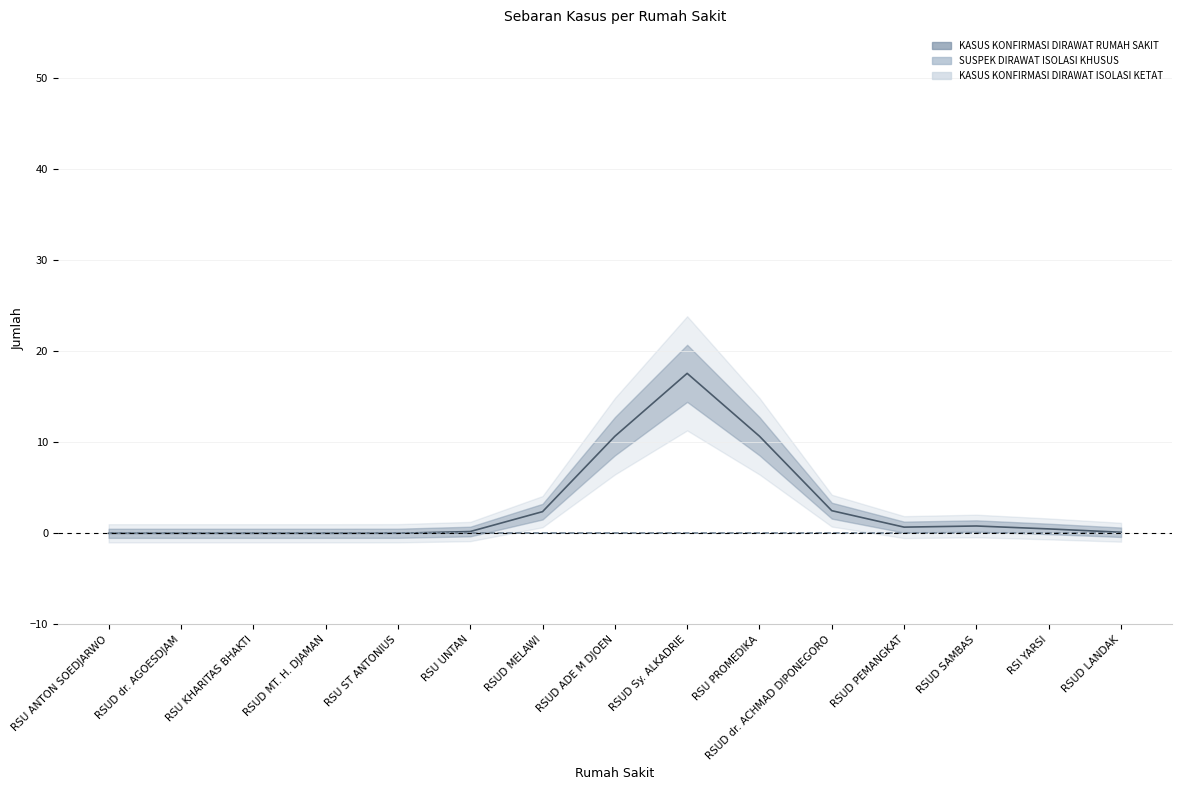

Between RSUD dr. AGOESDJAM and RSUD PEMANGKAT, which is larger?

RSUD PEMANGKAT